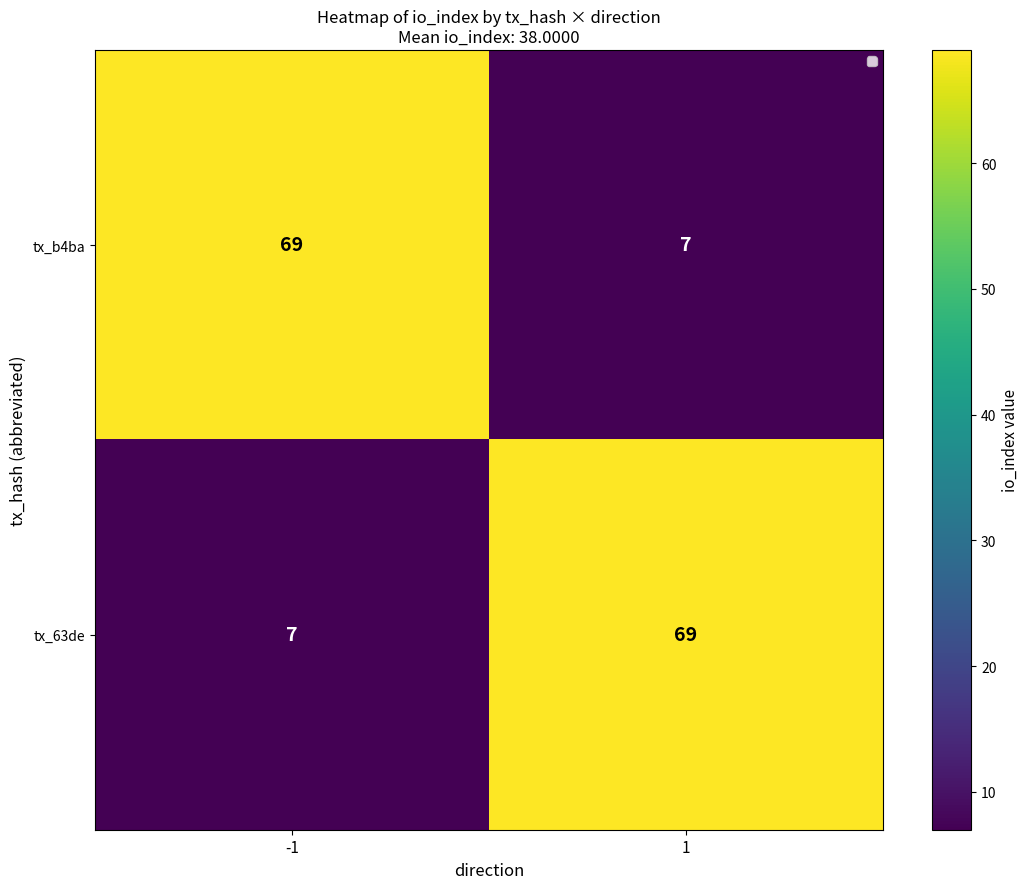

What is the maximum value for tx_63de?

69